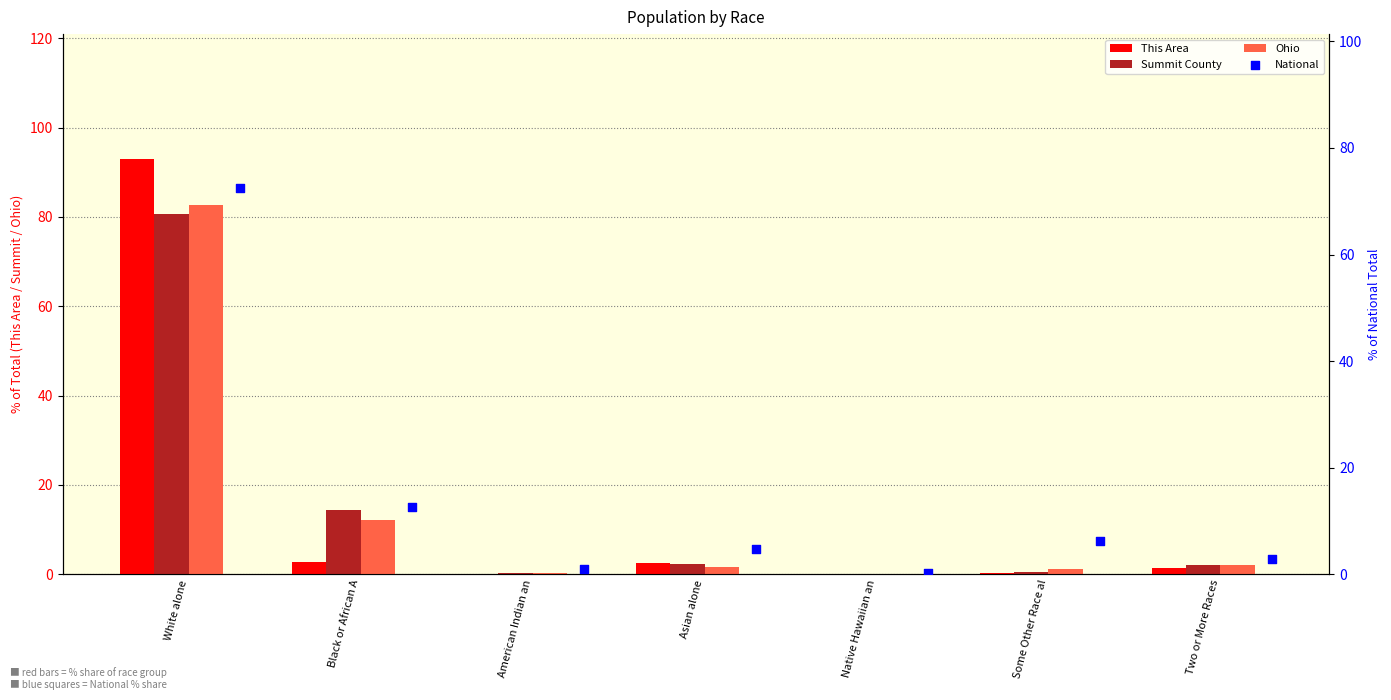

What are all the series names shown in the legend?

This Area, Summit County, Ohio, National